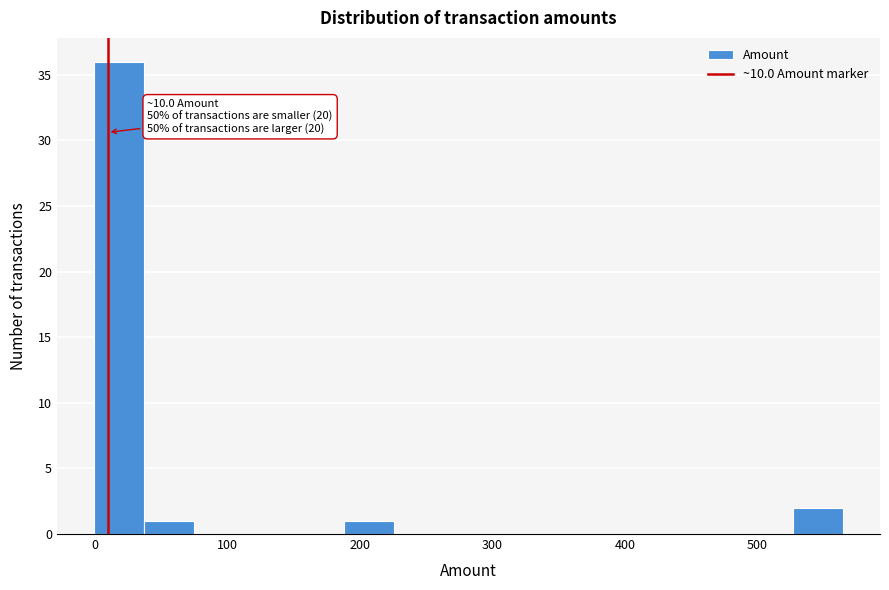

Around what value on the x-axis is the tallest bar? Give the approximate position of its centre, as read against the axis.

20